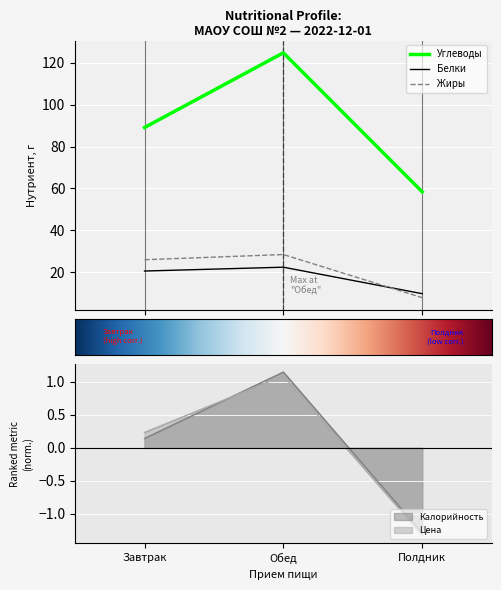

List the labels in order of Углеводы value, largest first.

Обед, Завтрак, Полдник